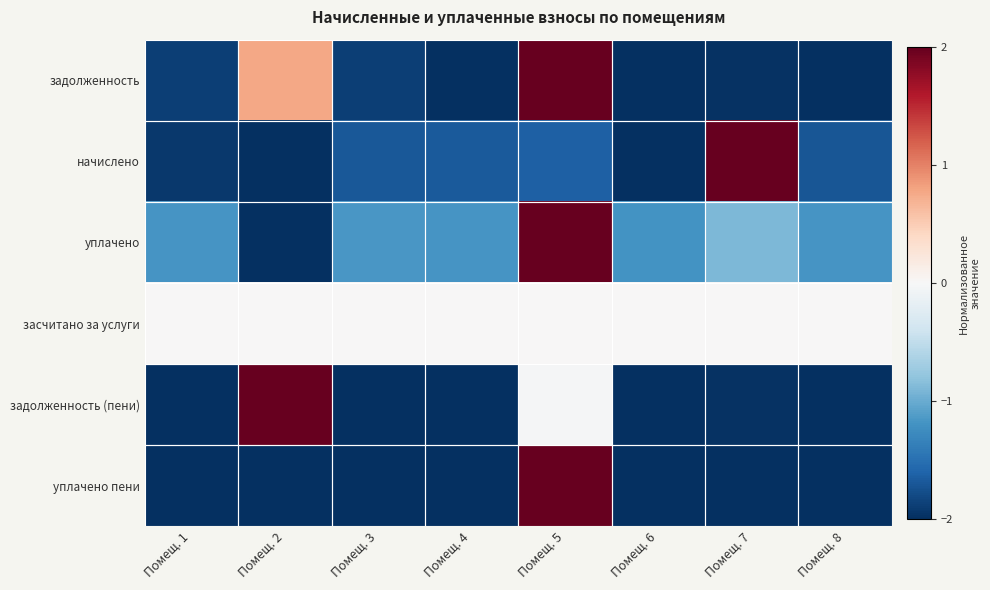

Reading left to right, transcribe all the data shown in this chart.

задолженность: Помещ. 1=-1.9	Помещ. 2=0.8	Помещ. 3=-1.9	Помещ. 4=-2.0	Помещ. 5=2.0	Помещ. 6=-2.0	Помещ. 7=-2.0	Помещ. 8=-2.0
начислено: Помещ. 1=-1.9	Помещ. 2=-2.0	Помещ. 3=-1.7	Помещ. 4=-1.7	Помещ. 5=-1.6	Помещ. 6=-2.0	Помещ. 7=2.0	Помещ. 8=-1.7
уплачено: Помещ. 1=-1.2	Помещ. 2=-2.0	Помещ. 3=-1.2	Помещ. 4=-1.2	Помещ. 5=2.0	Помещ. 6=-1.2	Помещ. 7=-0.9	Помещ. 8=-1.2
засчитано за услуги: Помещ. 1=0.0	Помещ. 2=0.0	Помещ. 3=0.0	Помещ. 4=0.0	Помещ. 5=0.0	Помещ. 6=0.0	Помещ. 7=0.0	Помещ. 8=0.0
задолженность (пени): Помещ. 1=-2.0	Помещ. 2=2.0	Помещ. 3=-2.0	Помещ. 4=-2.0	Помещ. 5=-0.0	Помещ. 6=-2.0	Помещ. 7=-2.0	Помещ. 8=-2.0
уплачено пени: Помещ. 1=-2.0	Помещ. 2=-2.0	Помещ. 3=-2.0	Помещ. 4=-2.0	Помещ. 5=2.0	Помещ. 6=-2.0	Помещ. 7=-2.0	Помещ. 8=-2.0